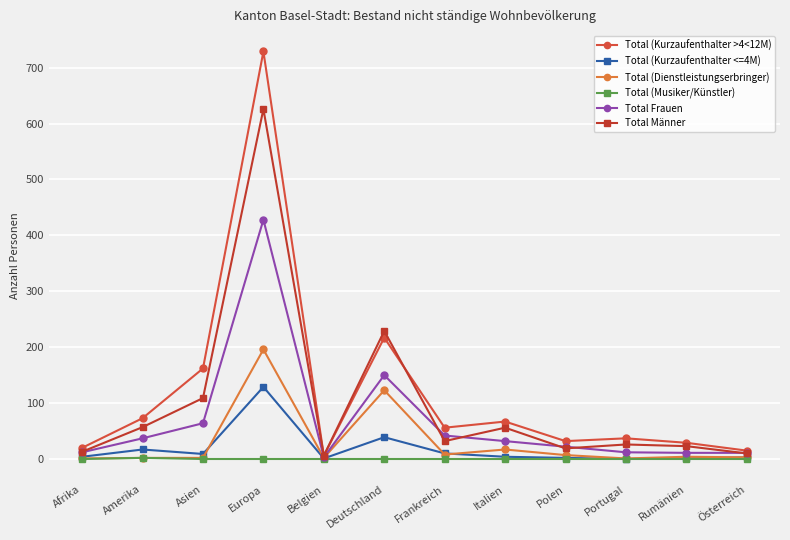

Is the value of Total (Kurzaufenthalter >4<12M) at Belgien greater than the value of Total Männer at Amerika?

No